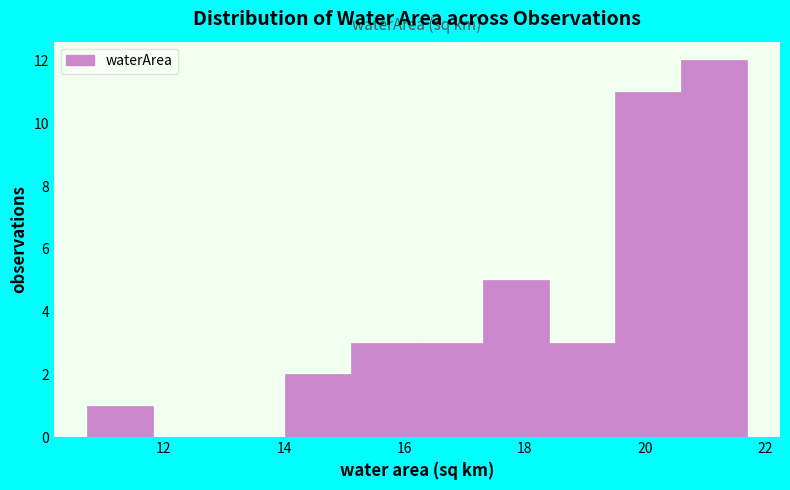

Over which range of the x-axis is the bar tallest?

20.6 to 21.6